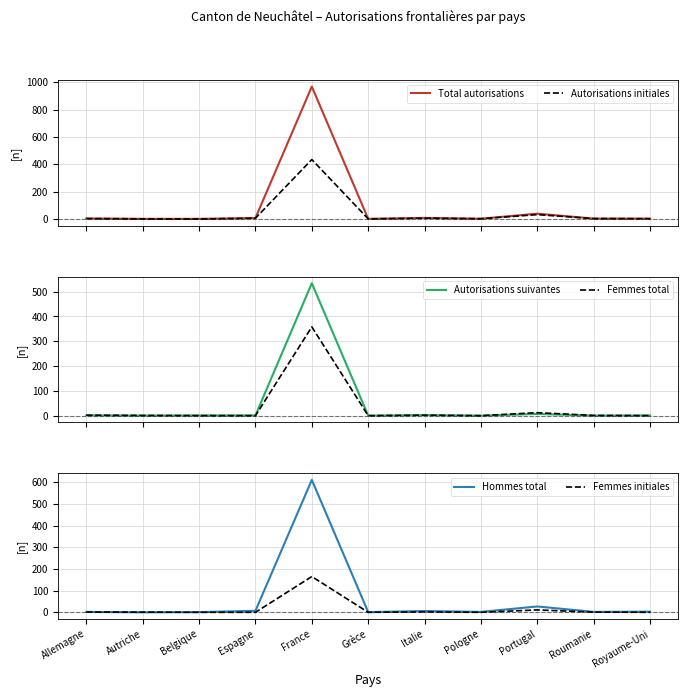

What is the maximum value for Femmes total?

358